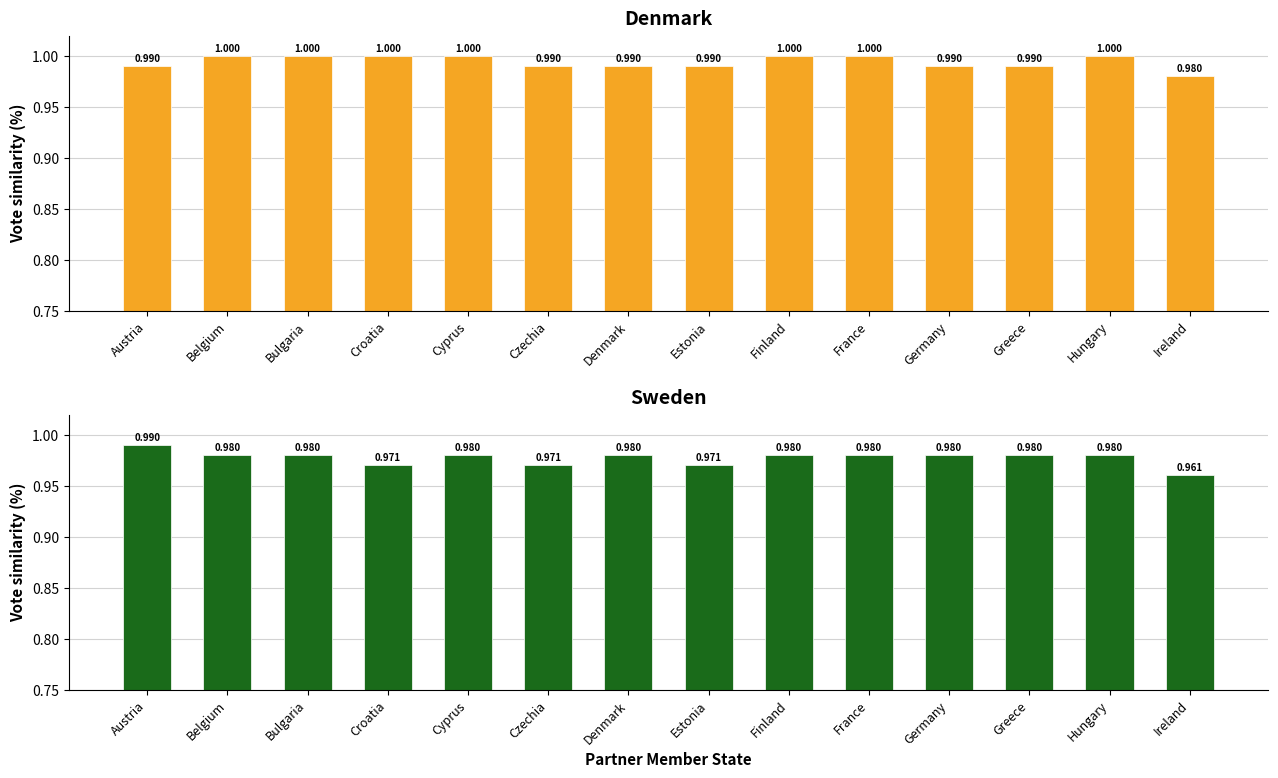

What is the maximum value shown in the chart?

1.0